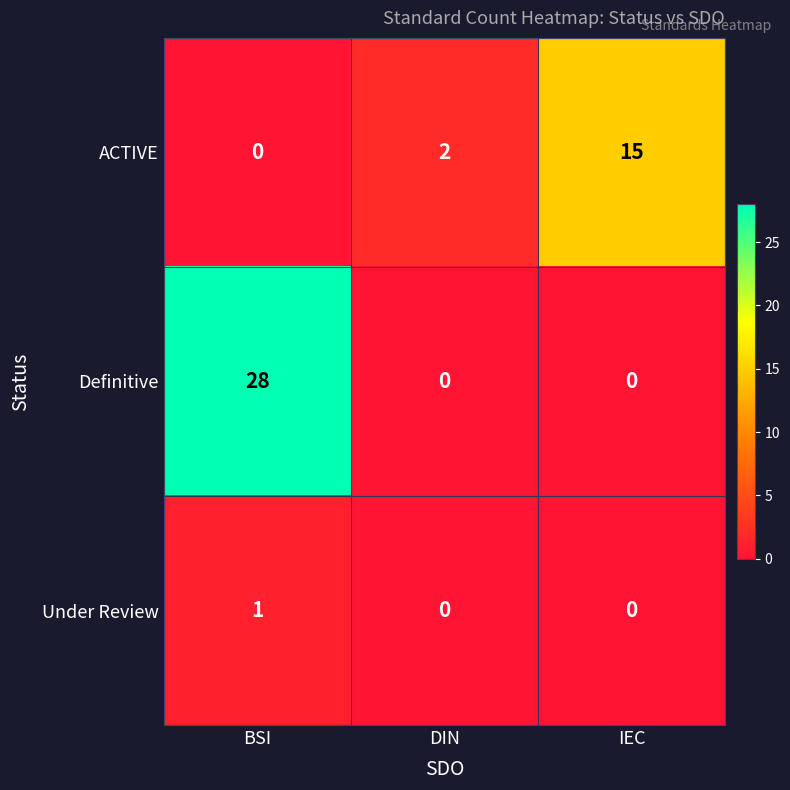

What is the greatest value displayed?

28